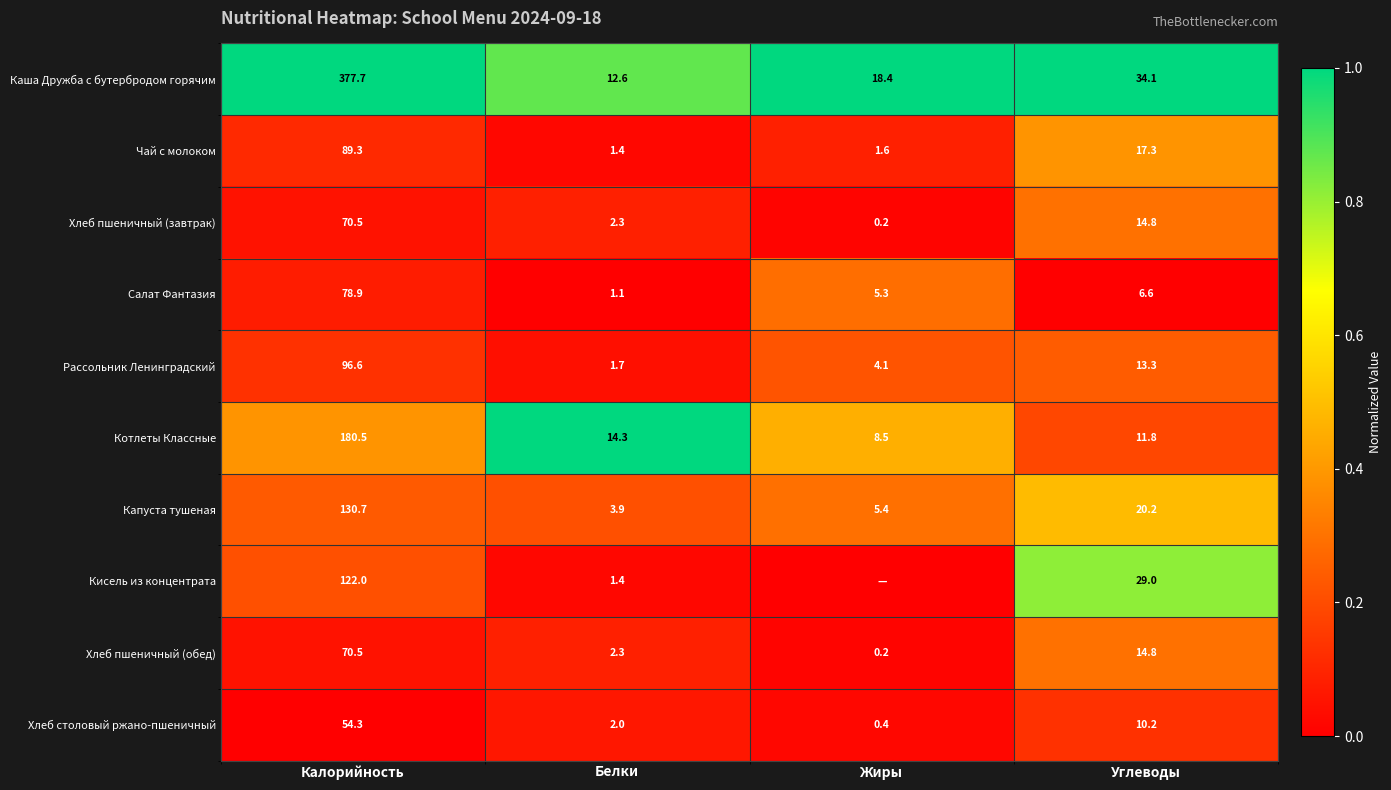

Is the value of Хлеб столовый ржано-пшеничный at Калорийность greater than the value of Хлеб пшеничный (обед) at Калорийность?

No